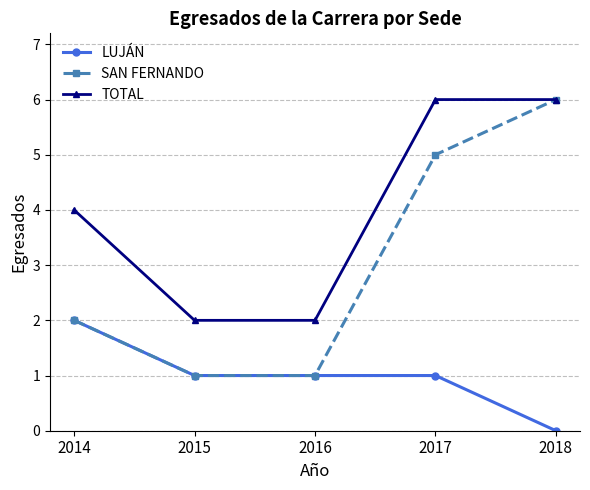

Rank the series by their average value, from lowest to highest.

LUJÁN, SAN FERNANDO, TOTAL